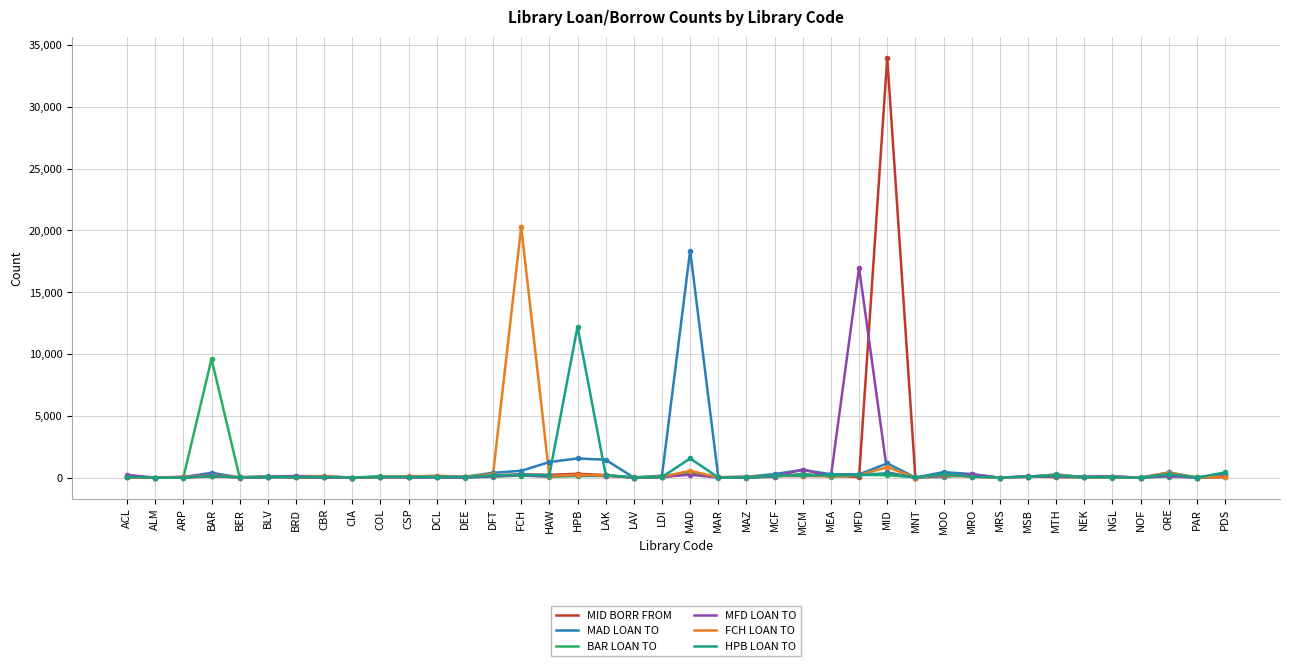

True or false: FCH LOAN TO and MAD LOAN TO cross at least once.

True